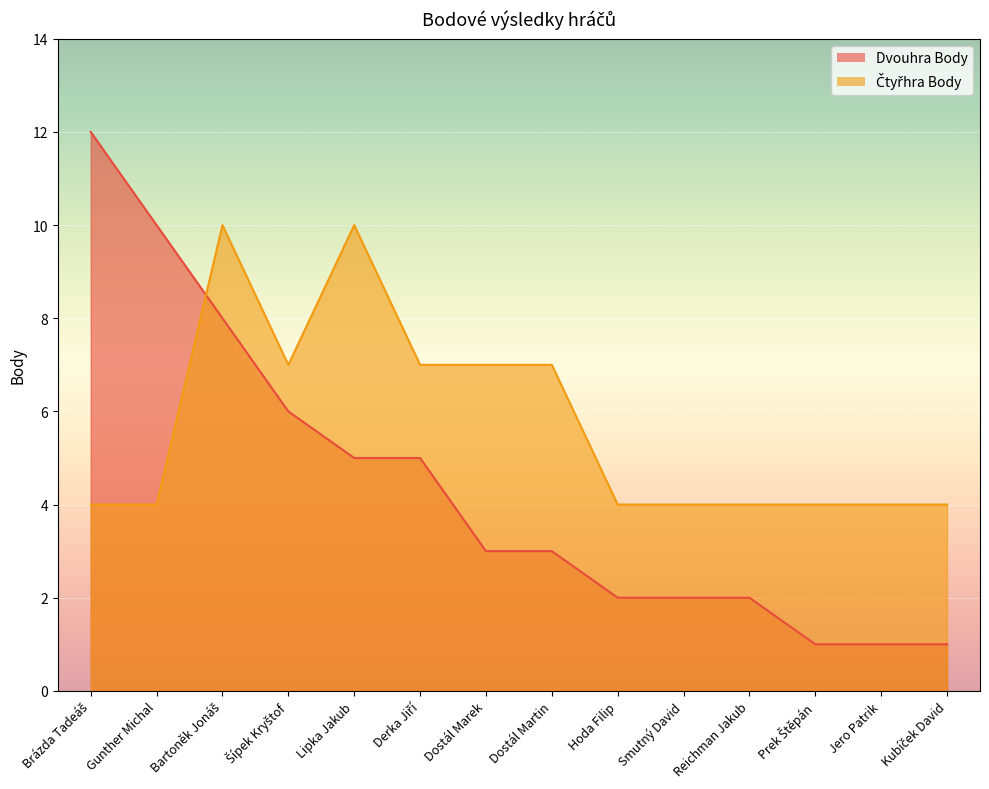

Between which two adjacent categories do Čtyřhra Body and Dvouhra Body first intersect?

Gunther Michal and Bartoněk Jonáš